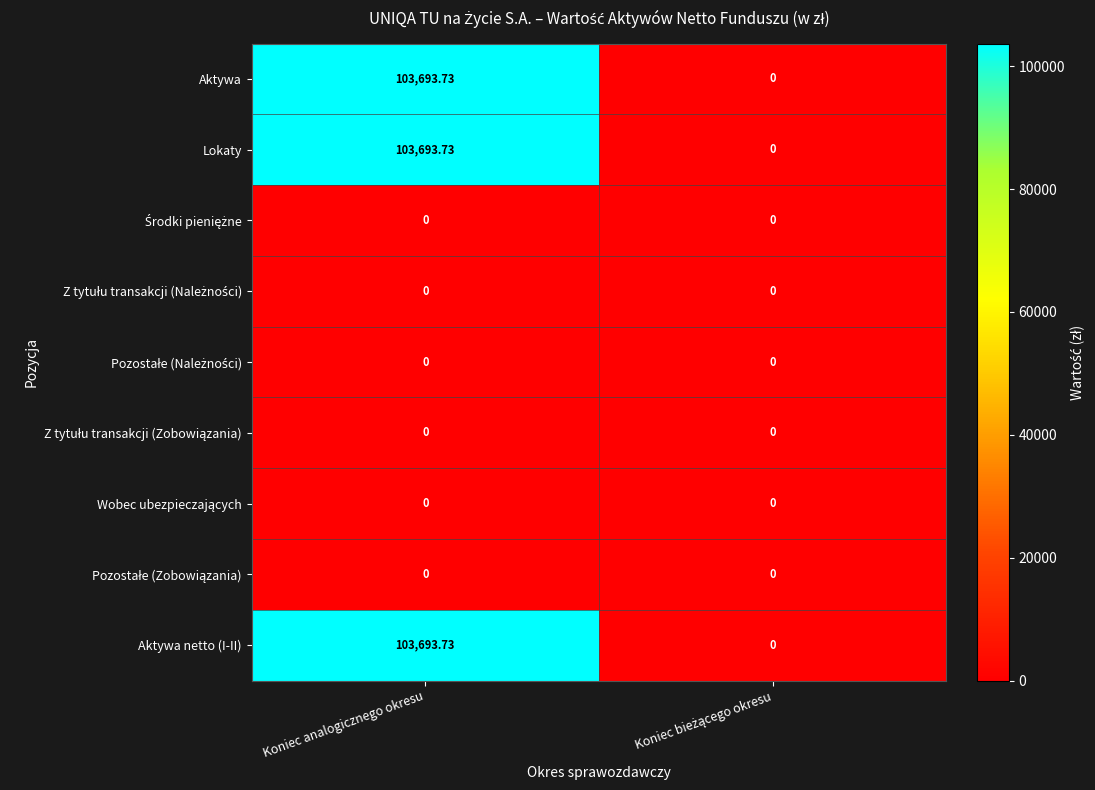

Which category has the highest value in the Aktywa series?

Koniec analogicznego okresu